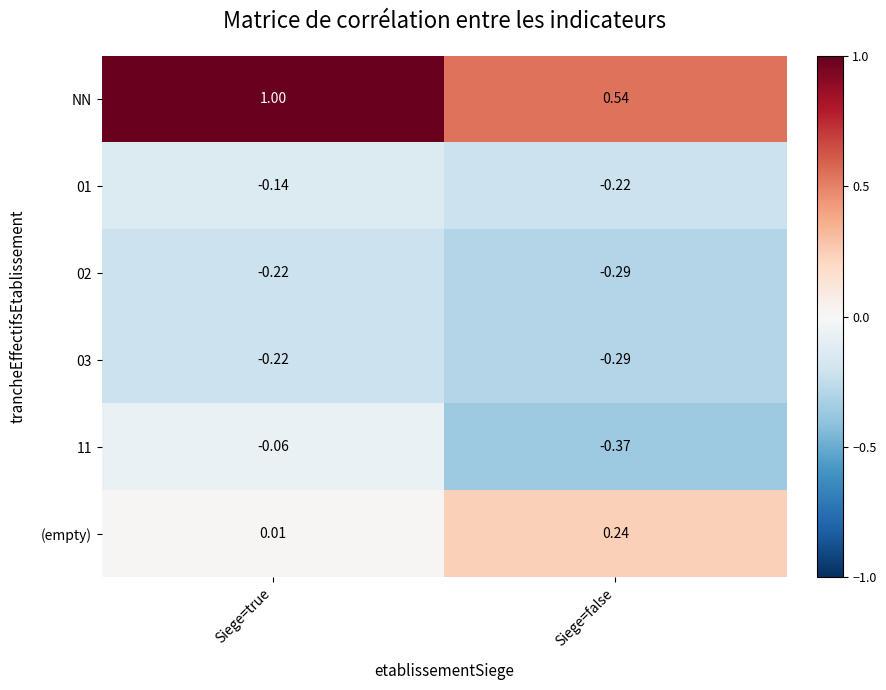

At which label does 11 reach its peak?

Siege=true